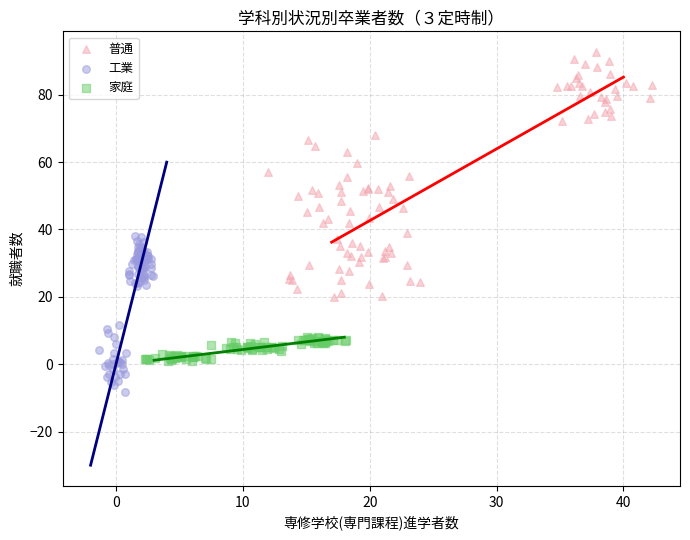

Which series reaches the minimum Y coordinate?

工業